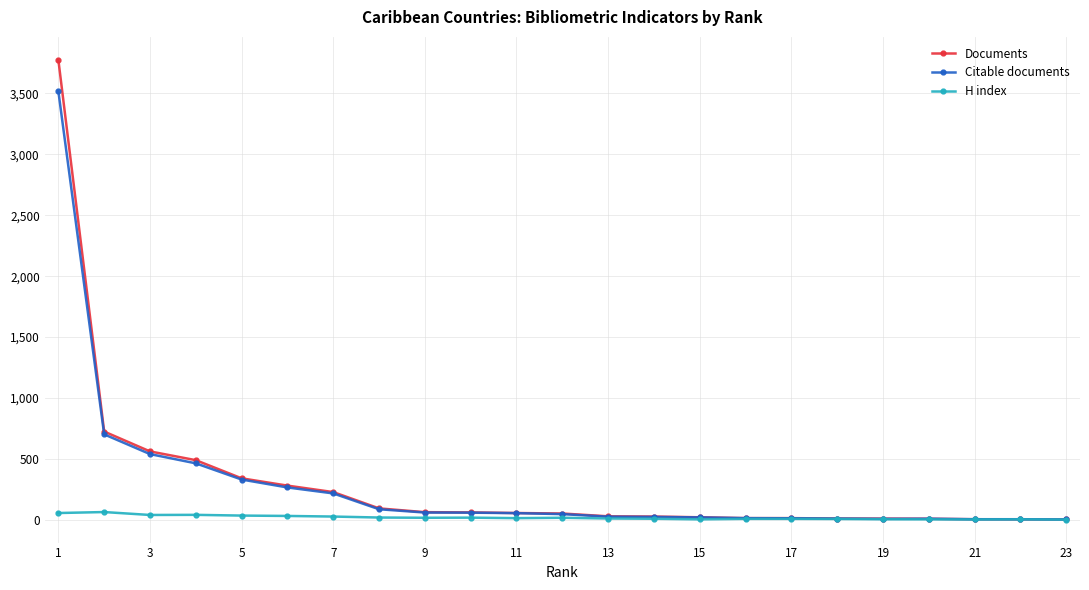

Rank the series by their maximum value, from highest to lowest.

Documents, Citable documents, H index